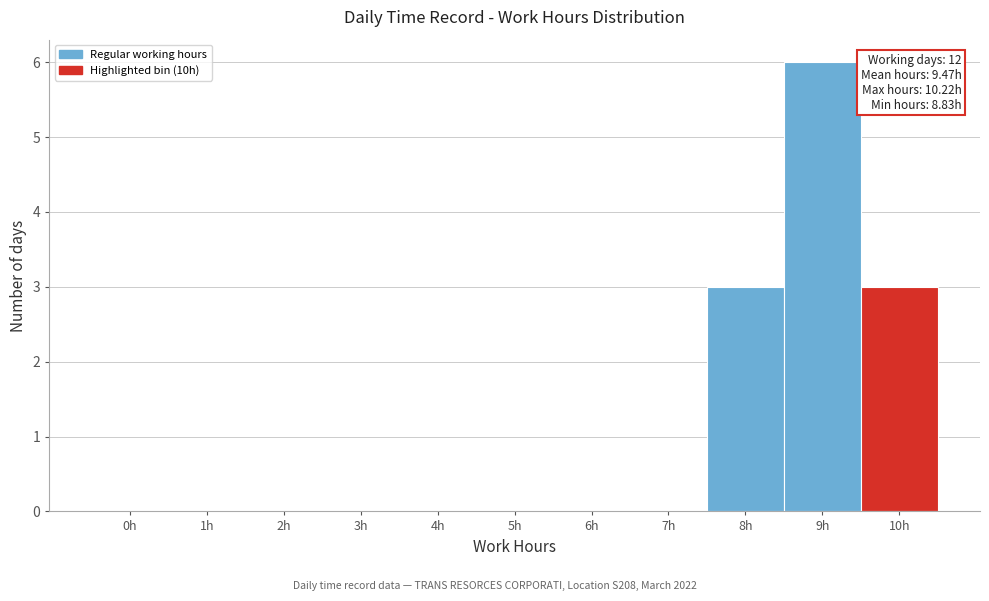

Reading left to right, list all the values displayed in this chart.

0h=0	1h=0	2h=0	3h=0	4h=0	5h=0	6h=0	7h=0	8h=3	9h=6	10h=3